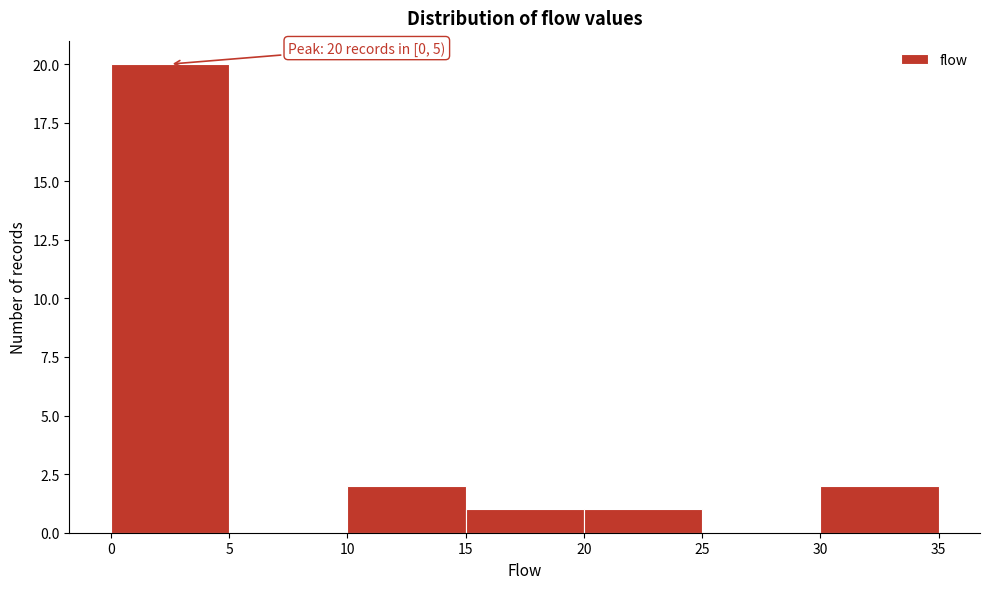

Which range on the x-axis has the tallest bar?

0 to 5